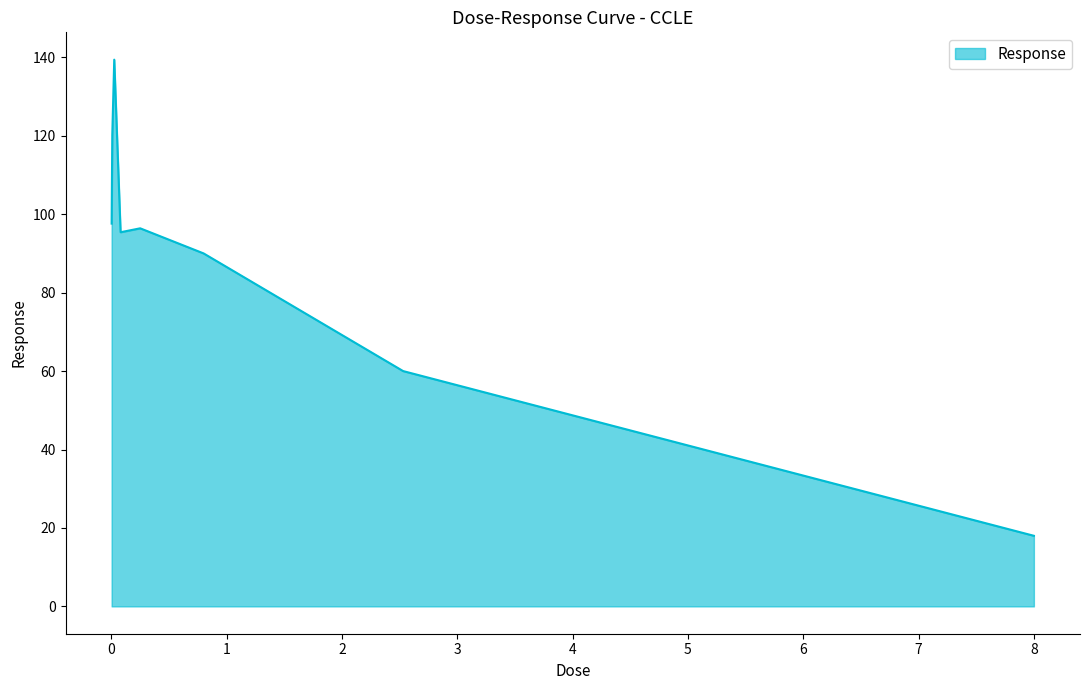

Reading left to right, extract all data points from this chart.

97.6	120.2	139.4	95.4	96.4	90.0	60.0	18.0